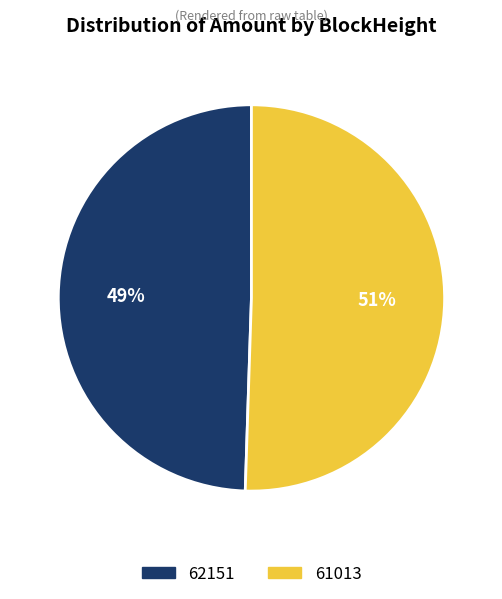

Combined, do 61013 and 62151 account for over 50%?

Yes